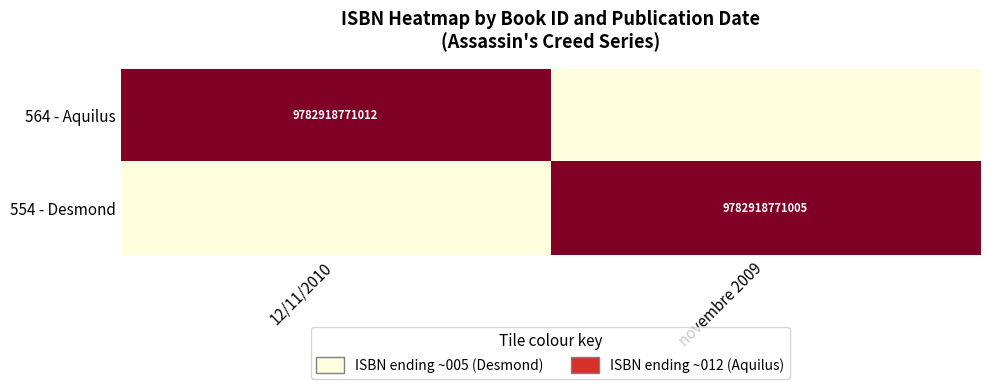

Is it true that 554 - Desmond equals 9782918771005 at novembre 2009?

True